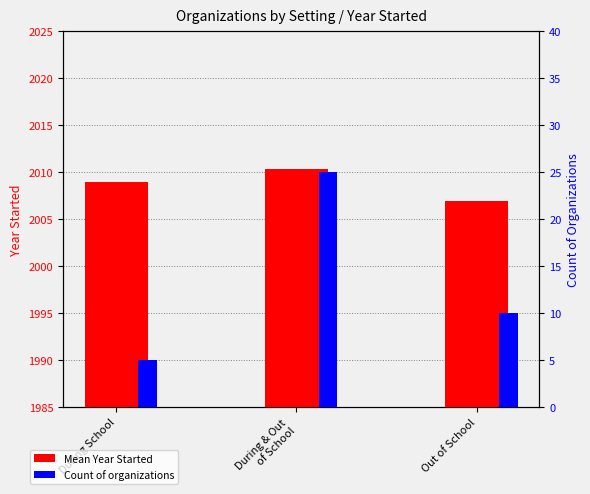

Between During & Out
of School and Out of School, which series saw the biggest shift?

Count